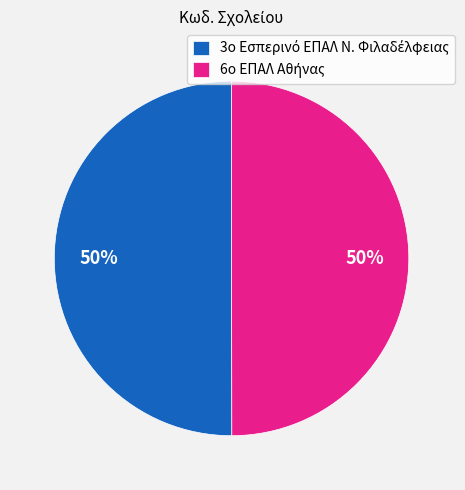

To the nearest percent, what is the average slice percentage?

50%